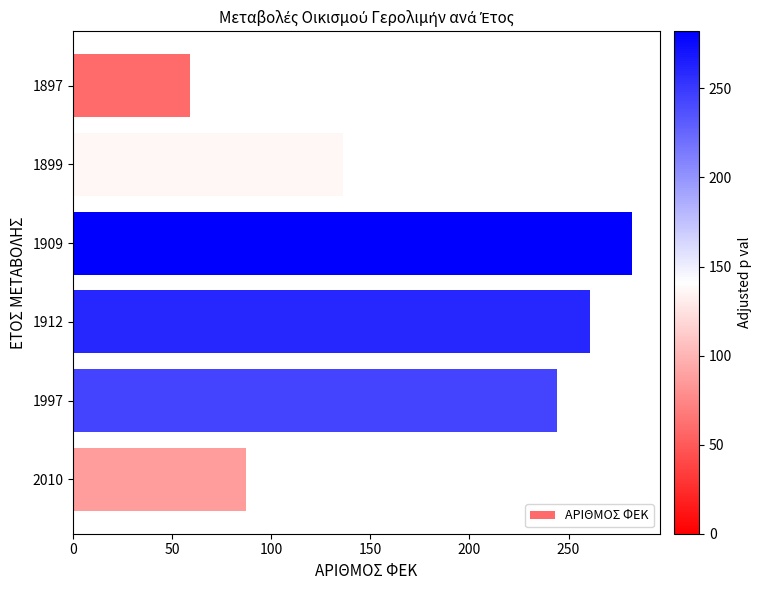

Read the value at 100.

136